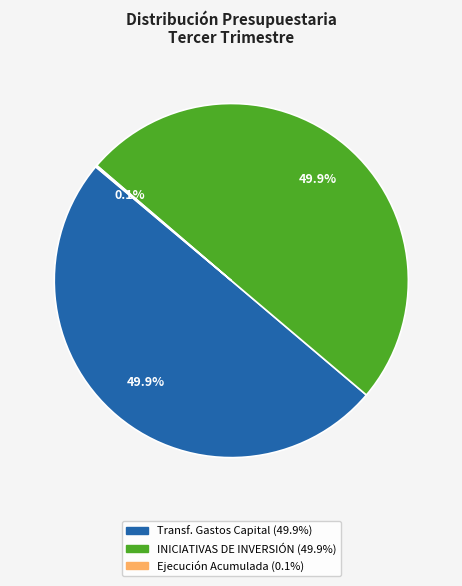

Is there a majority slice in this chart?

No